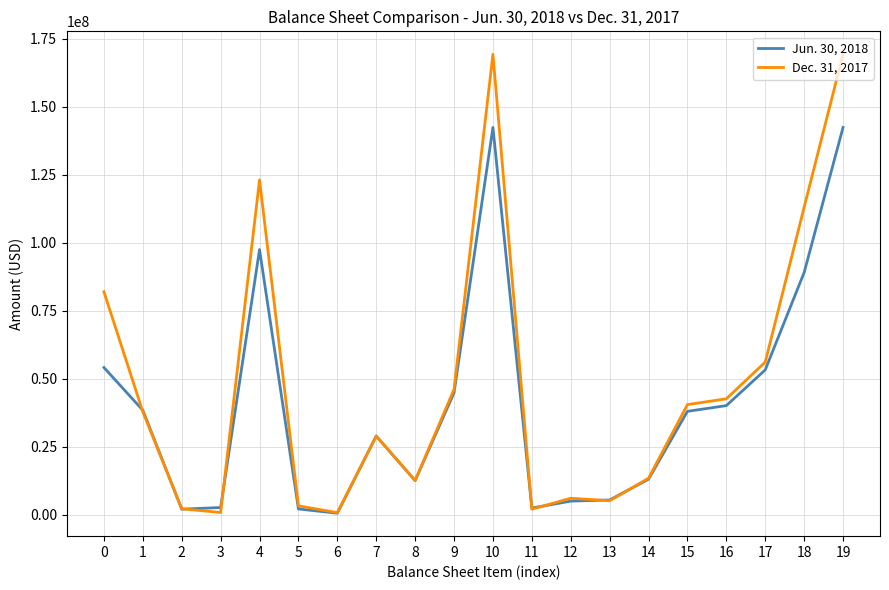

The value of Jun. 30, 2018 at 15 is 60709240. True or false?

False